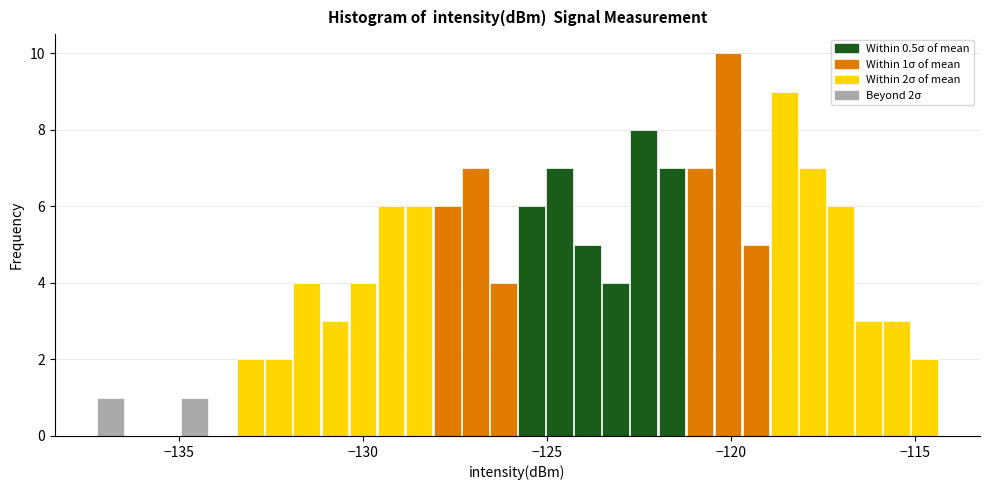

Read against the x-axis, roughly where is the centre of the tallest bar?

-120.0